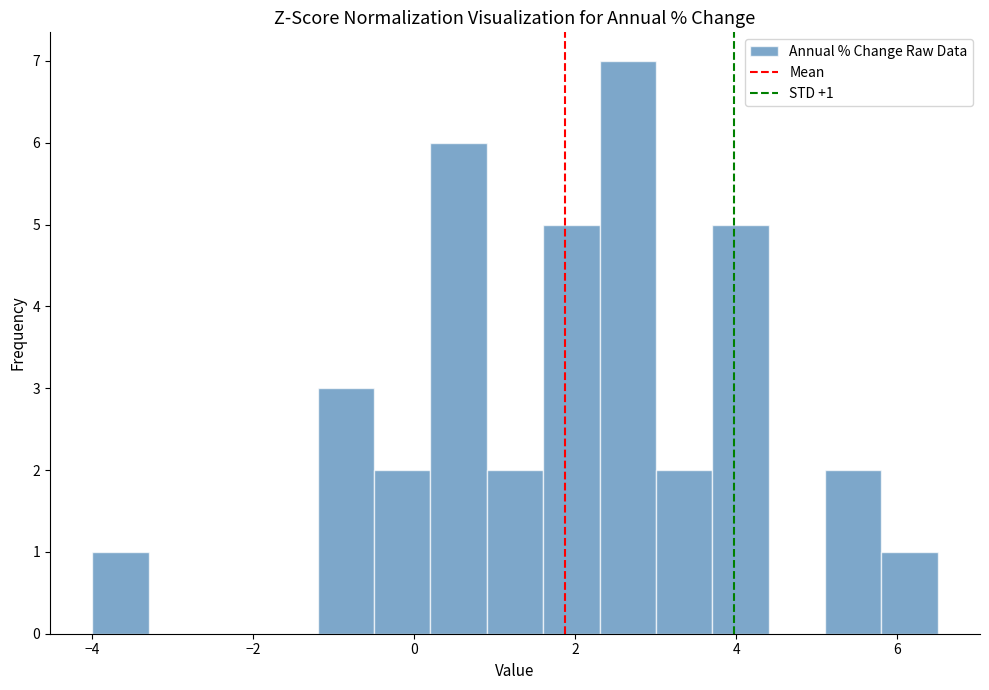

Around what value on the x-axis is the tallest bar? Give the approximate position of its centre, as read against the axis.

2.6